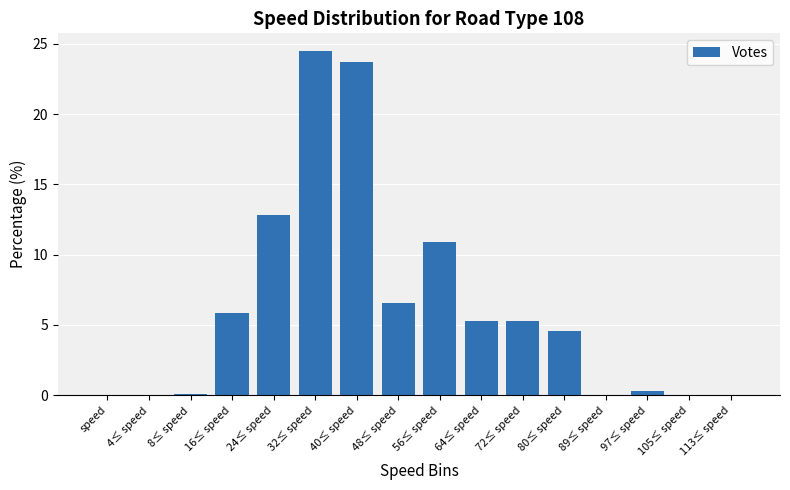

Is it true that the value at speed is 0.0?

True